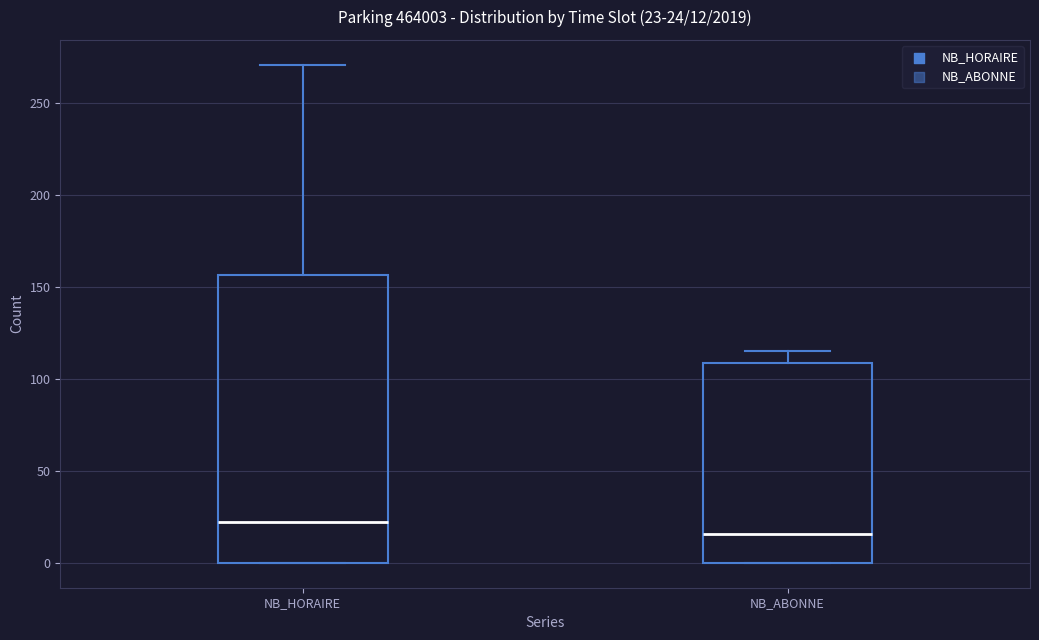

Which box's median line is the highest?

NB_HORAIRE